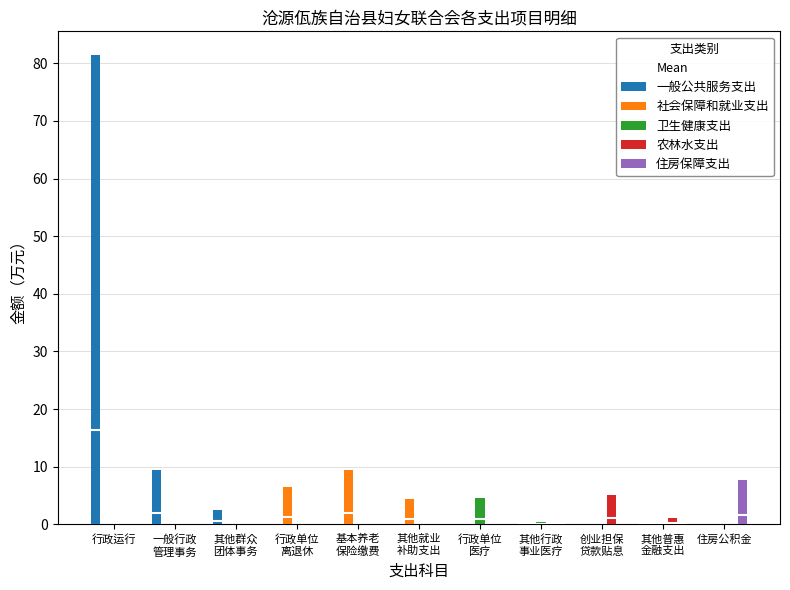

Which series has the largest total across all categories?

一般公共服务支出